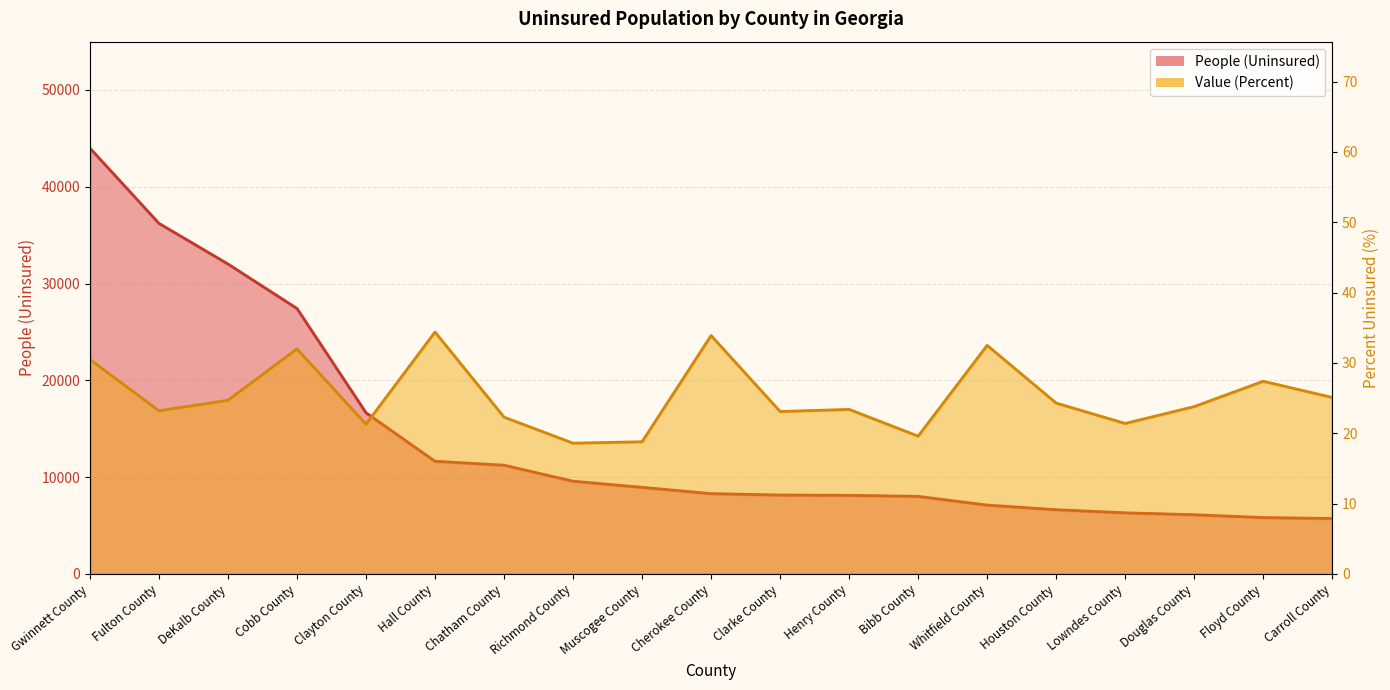

What is the total value across all series at Cobb County?

27455.0